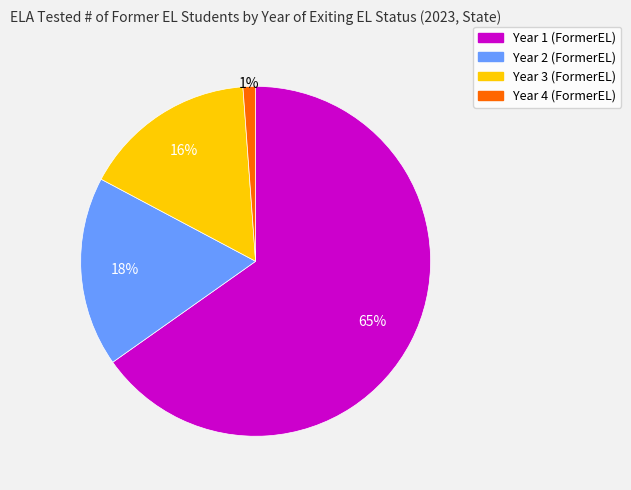

The Year 1 (FormerEL) slice represents 65% of the pie. True or false?

True